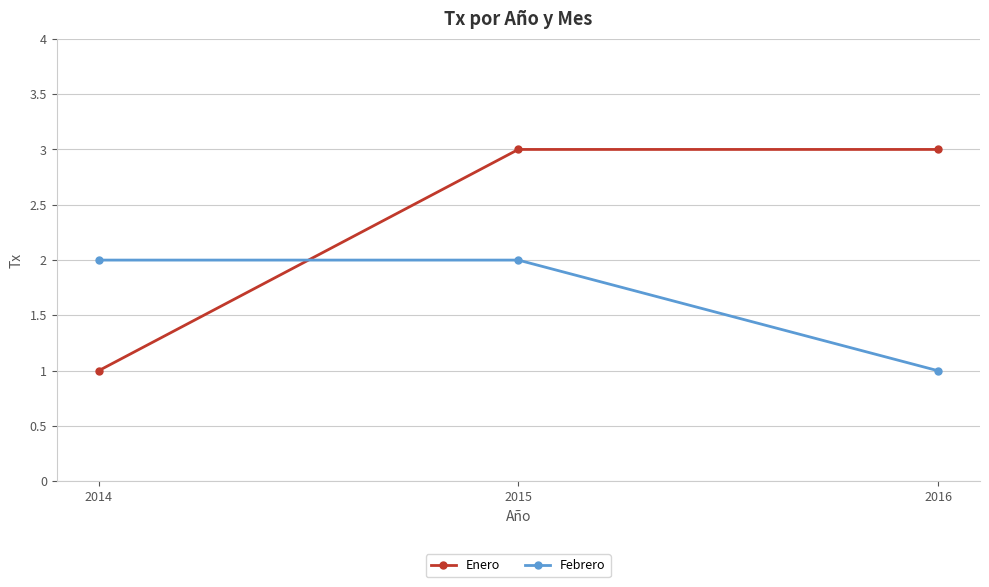

What is the value of the Enero point at the 2nd from the left?

3